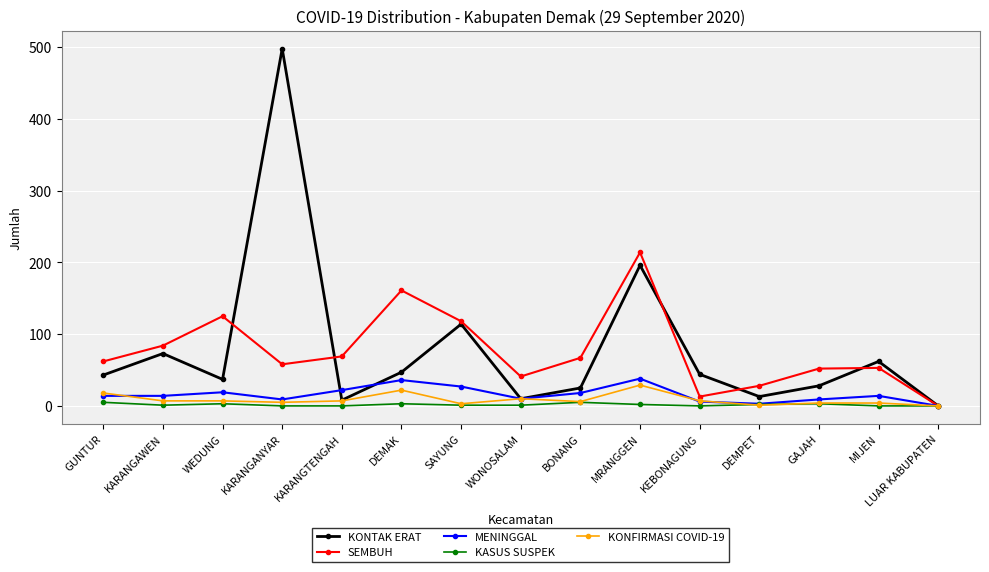

How many lines are shown in the chart?

5